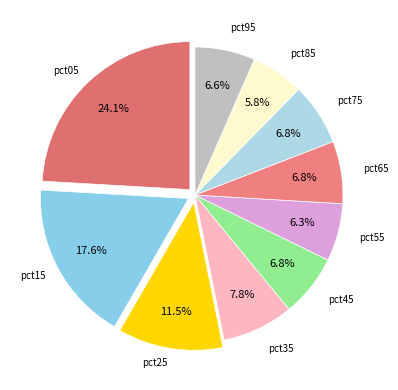

How many segments does this pie chart have?

10